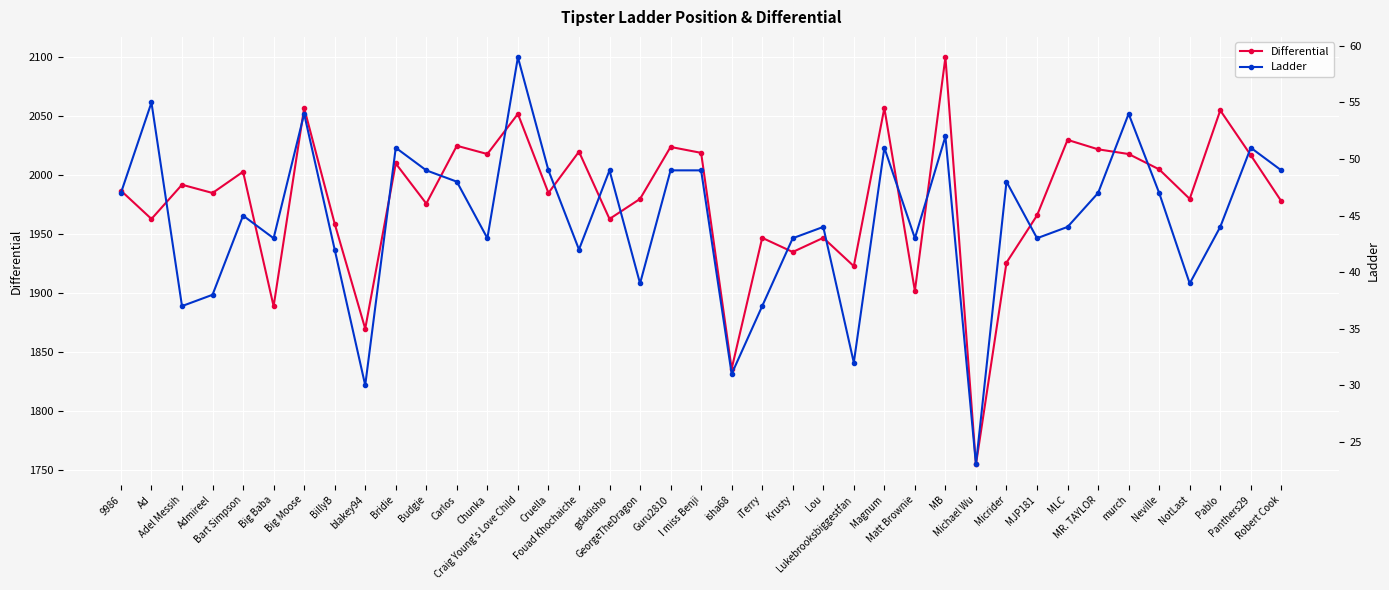

What is the difference between the Ladder values at Pablo and Robert Cook?

5